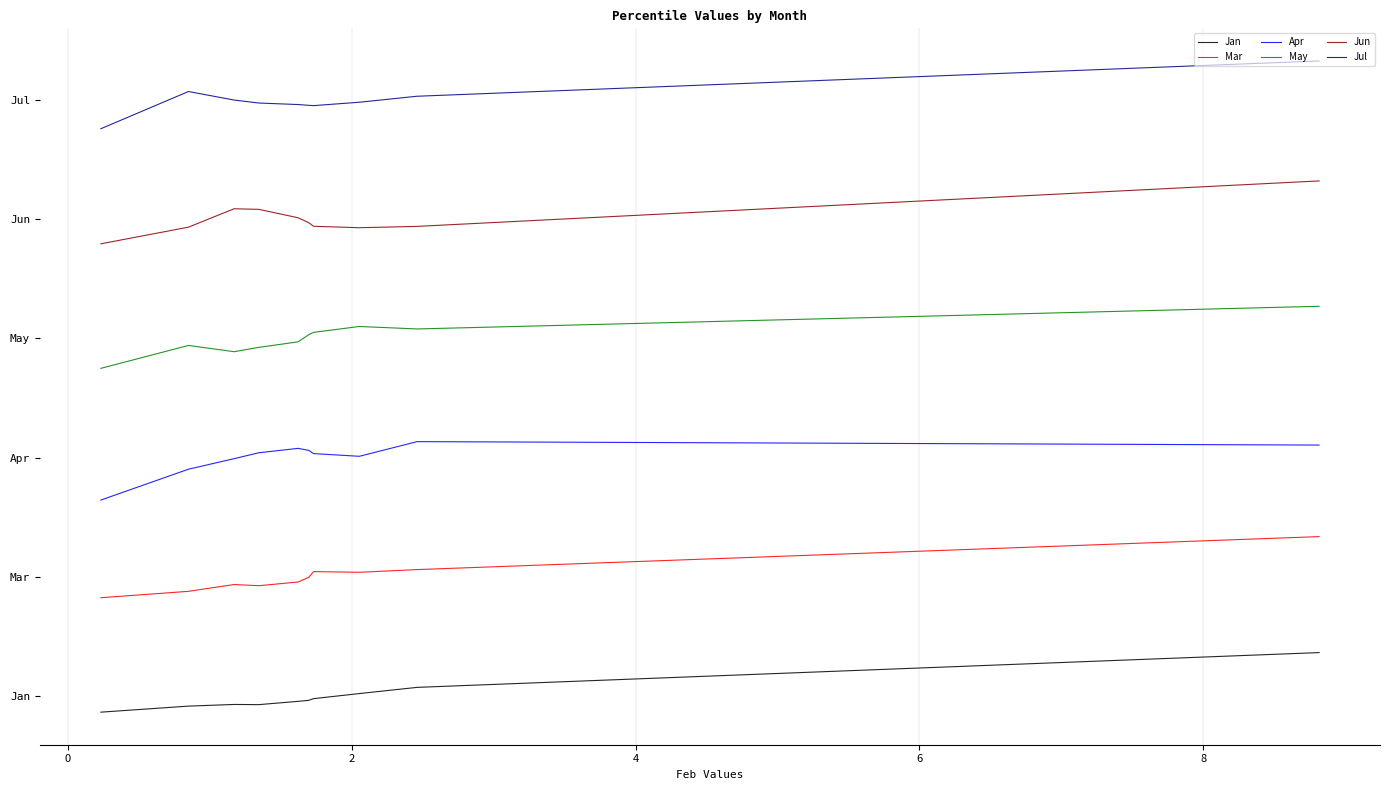

Where is the first local minimum for Apr?

2